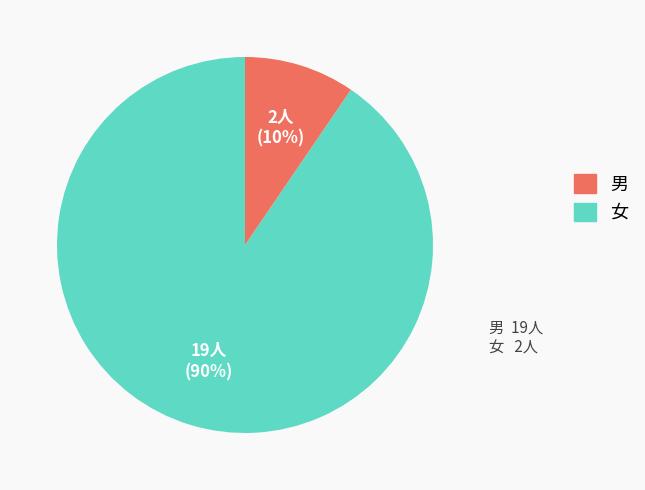

Which category accounts for the majority?

男